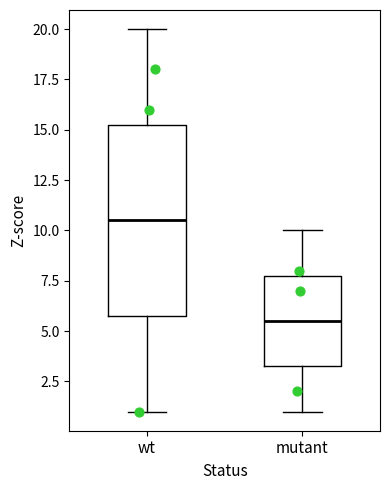

Where does the median line of the box for wt sit on the y-axis? The values are not printed on the chart, so give them approximately, as read against the axis.

10.5